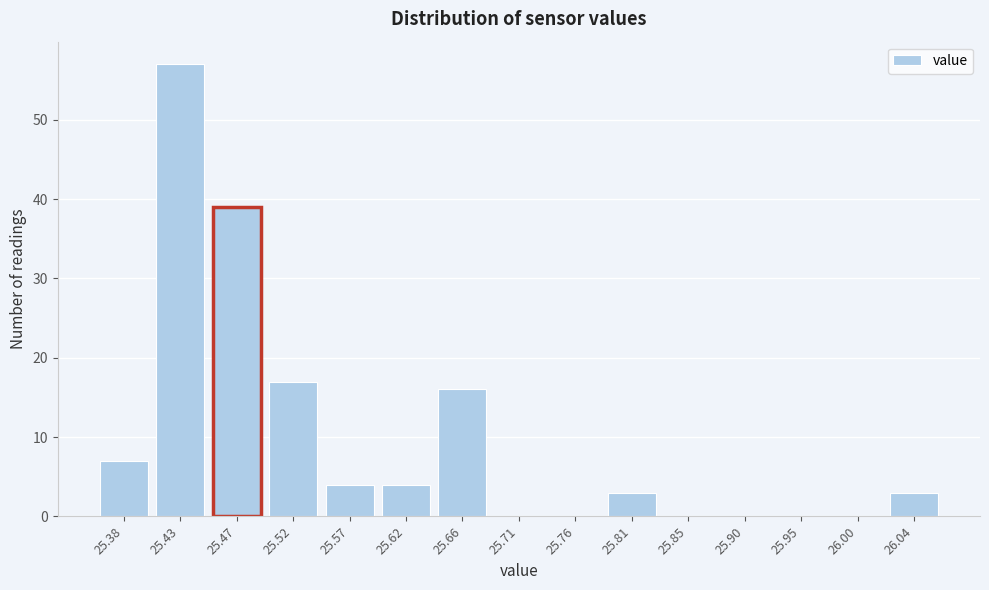

Reading right to left, what are all the values shown in this chart?

26.04=3	26.00=0	25.95=0	25.90=0	25.85=0	25.81=3	25.76=0	25.71=0	25.66=16	25.62=4	25.57=4	25.52=17	25.47=39	25.43=57	25.38=7